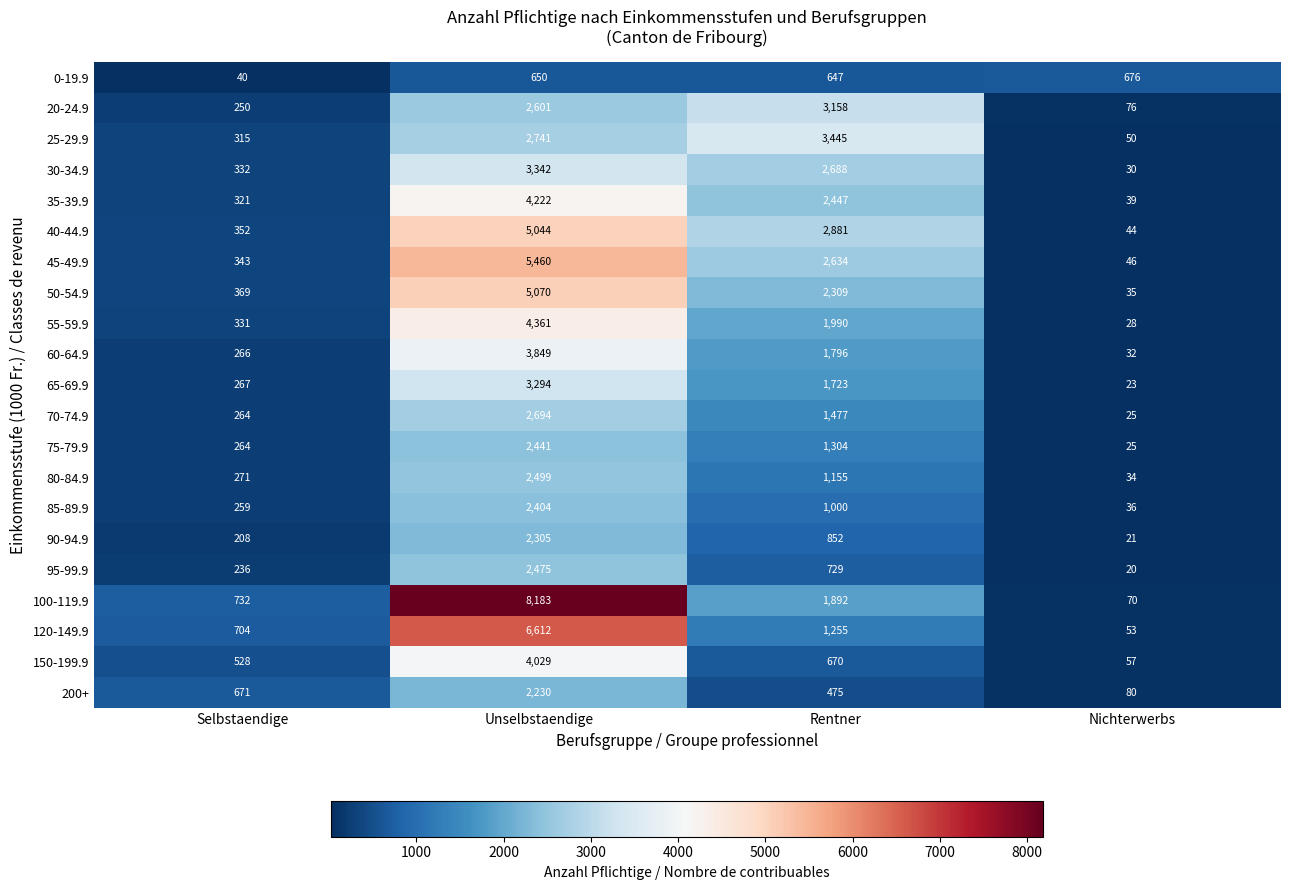

Between Unselbstaendige and Rentner, which series saw the biggest shift?

100-119.9